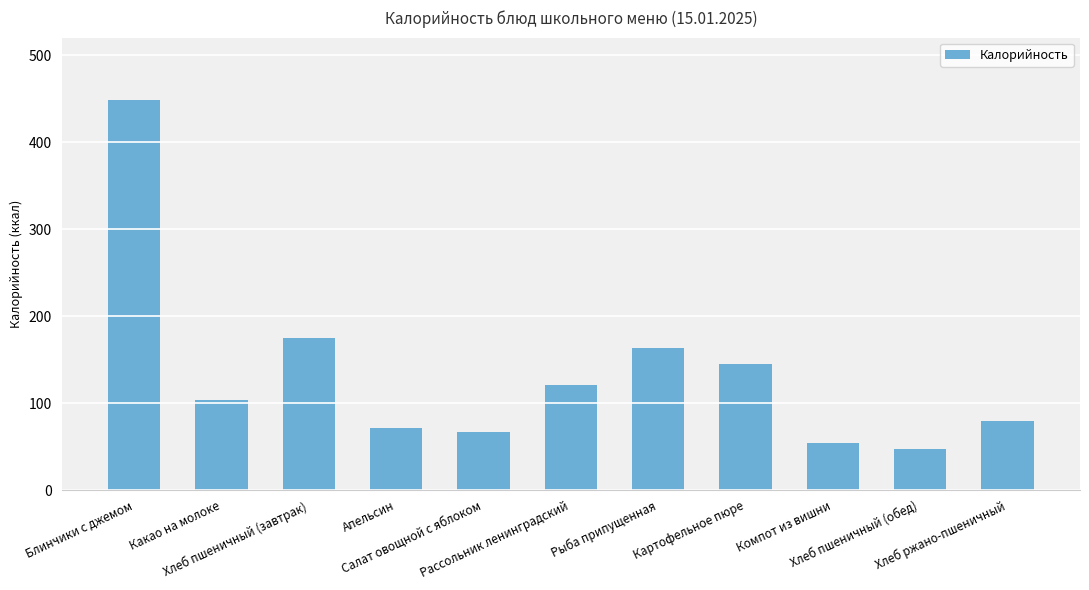

What is the ratio of the value at Хлеб пшеничный (завтрак) to the value at Рыба припущенная?

1.1